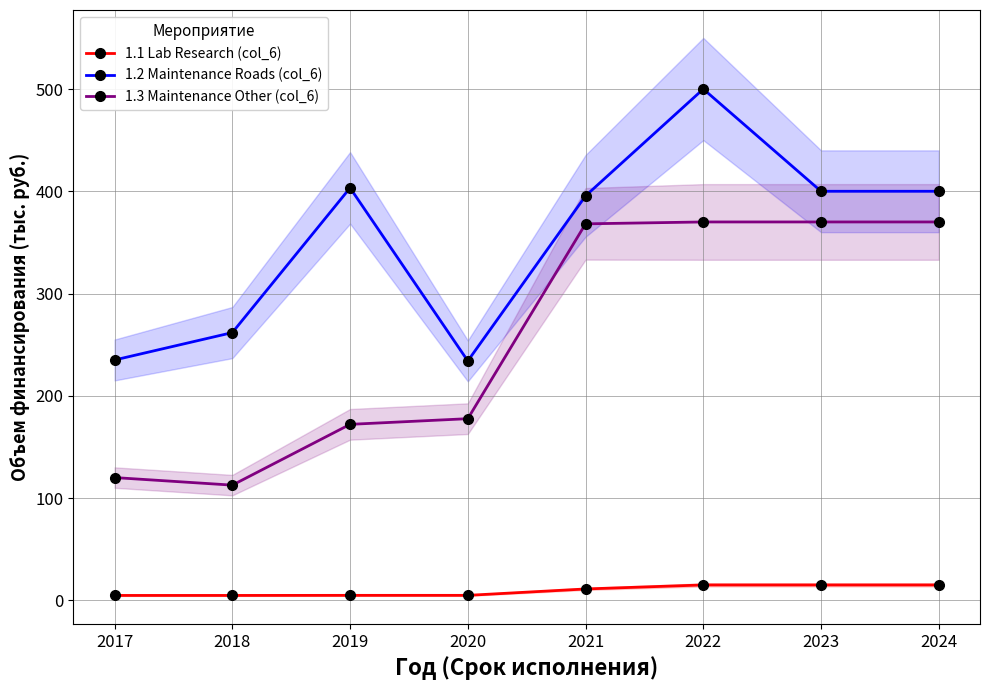

What is the sum of the 1.2 Maintenance Roads (col_6) values at 2018 and 2022?

761.8